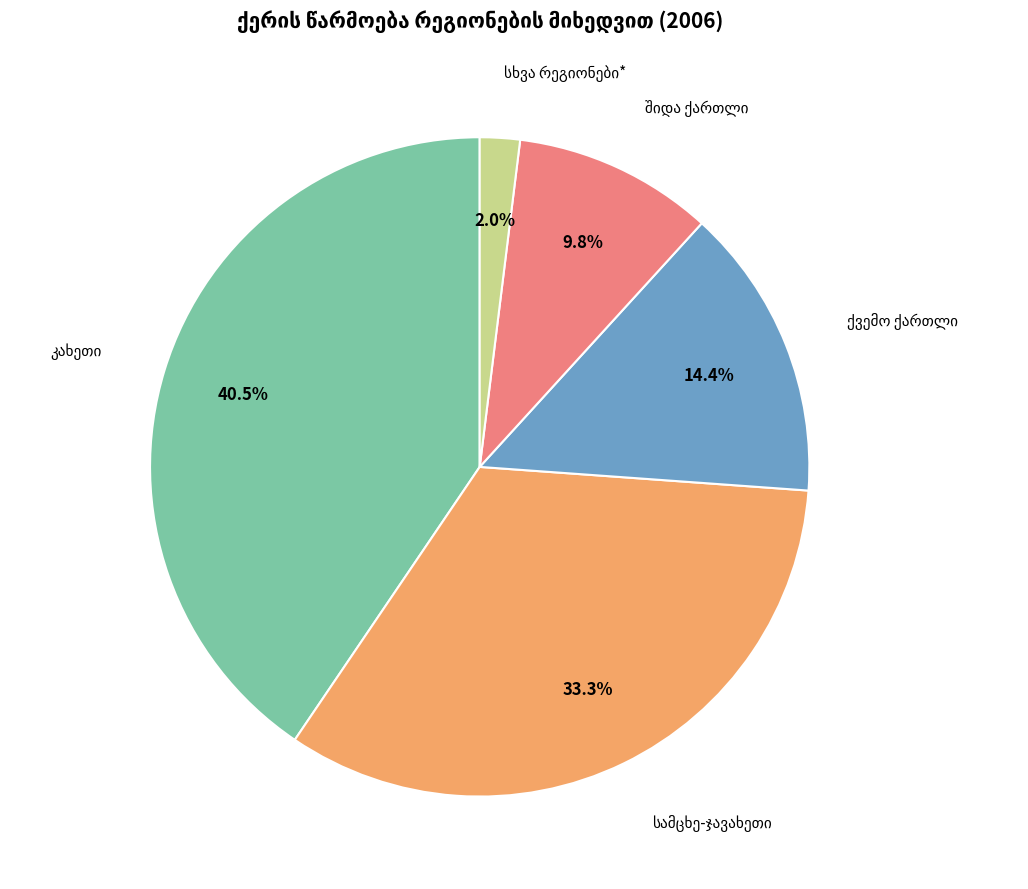

Is there a majority slice in this chart?

No